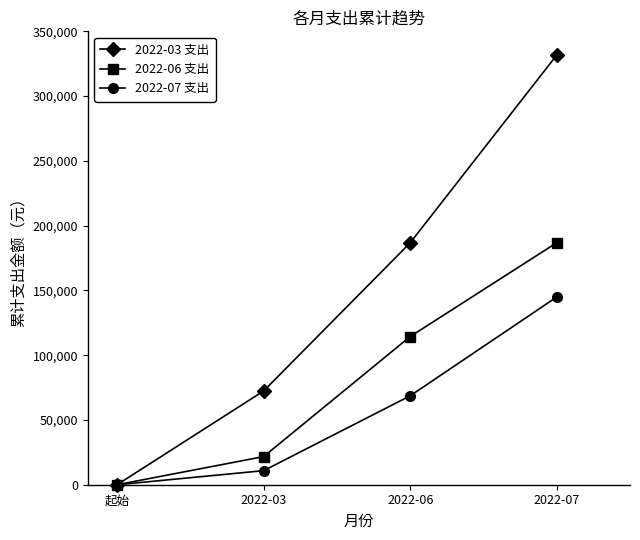

Which series changed the most between 起始 and 2022-06?

2022-03 支出